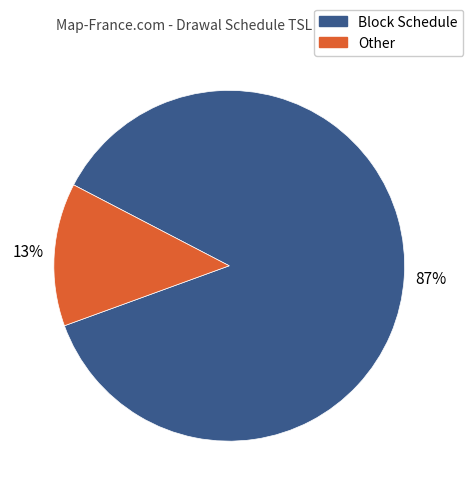

Is there a majority slice in this chart?

Yes